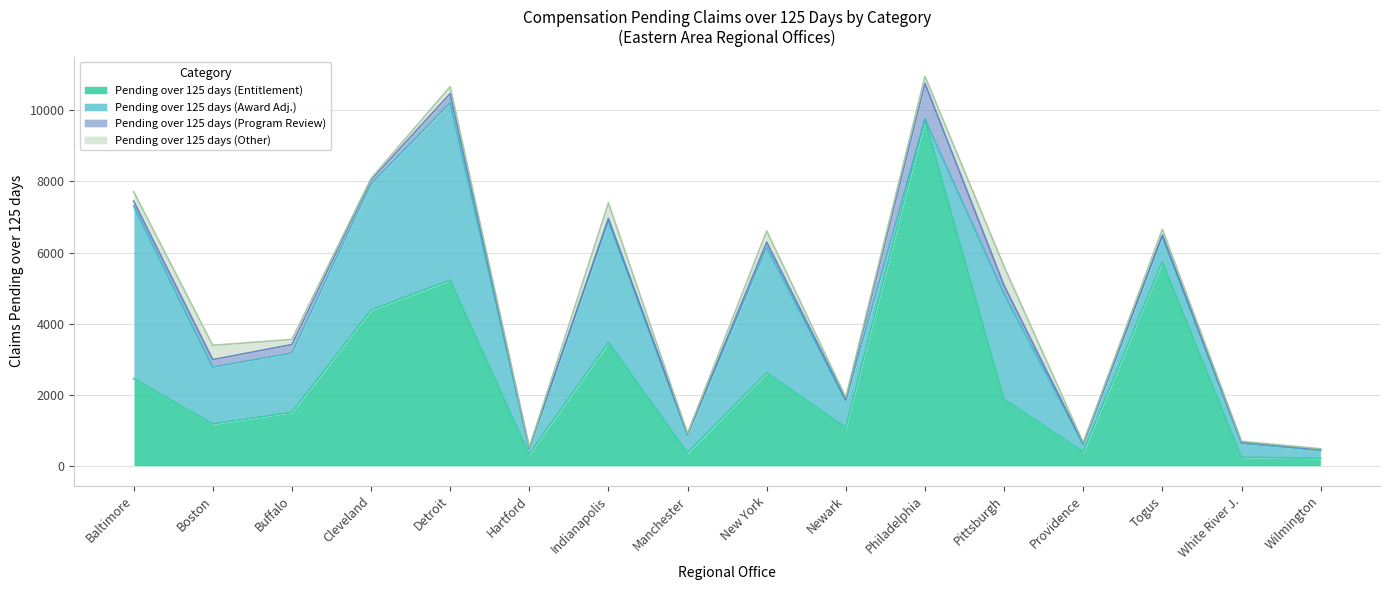

How many categories are shown in the chart?

16